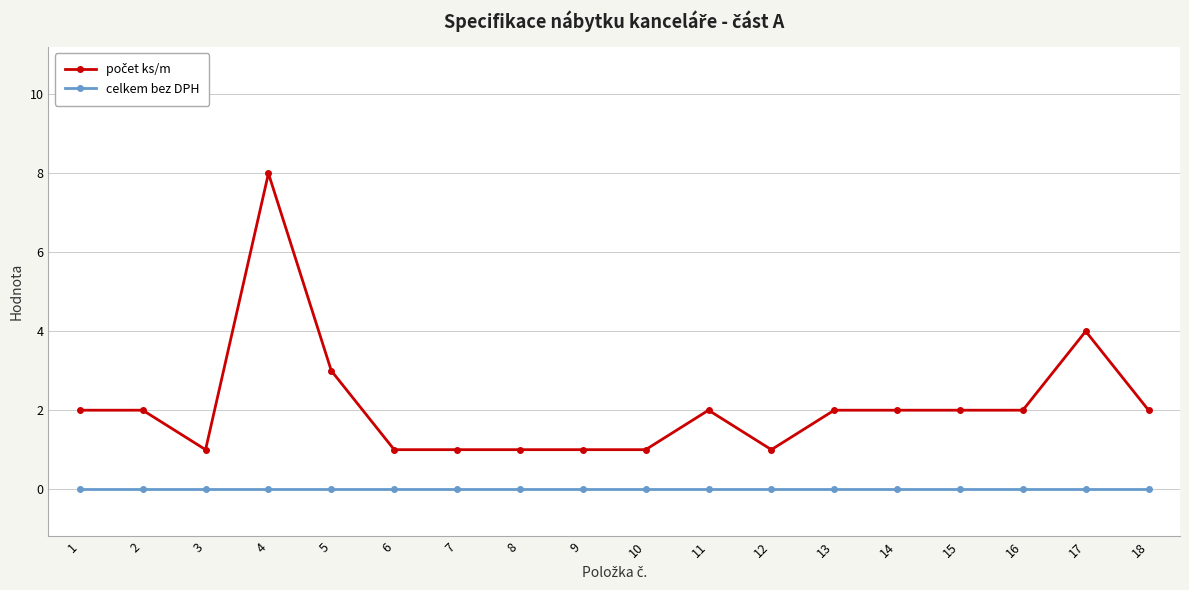

Which label corresponds to the largest value in the chart?

4